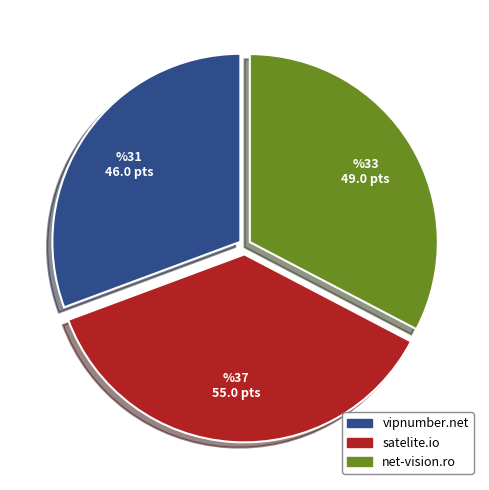

What is the ratio of the value at satelite.io to the value at net-vision.ro?

1.1